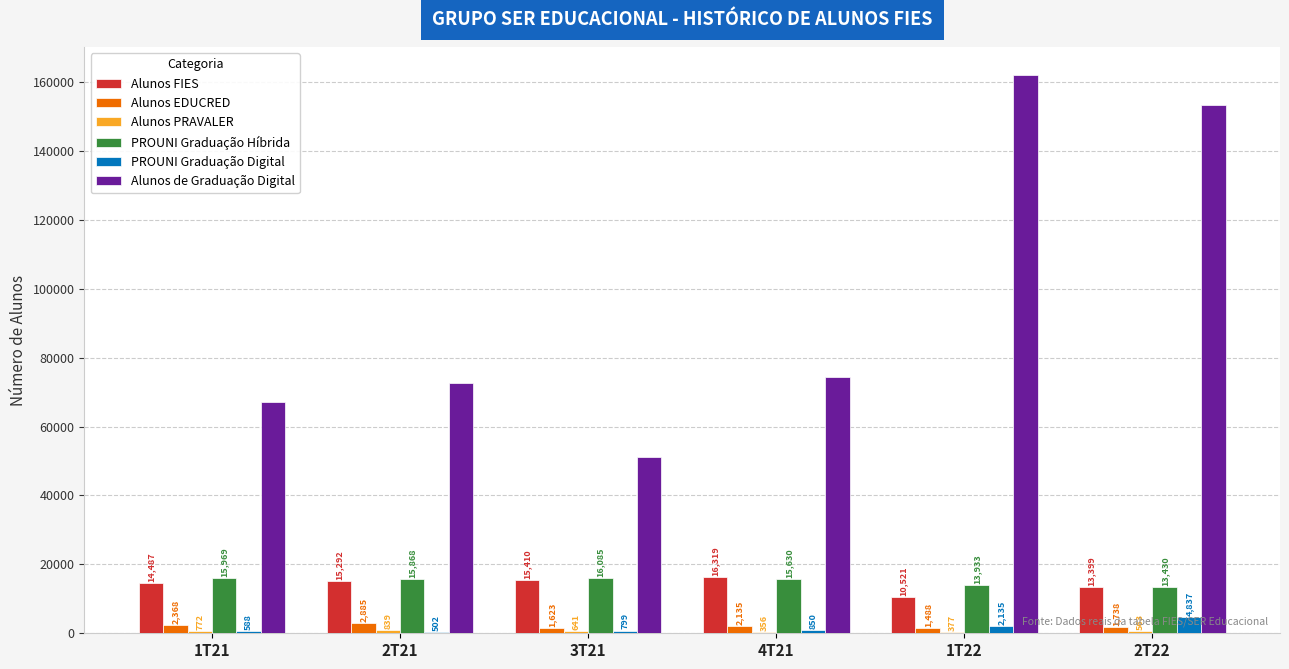

At which label does Alunos FIES reach its peak?

4T21